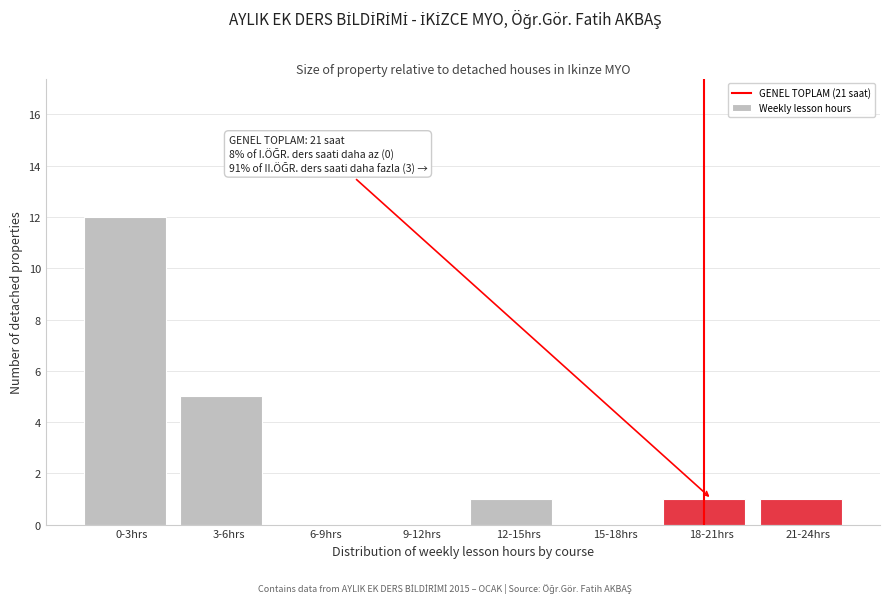

Reading left to right, extract all data points from this chart.

0-3hrs=12	3-6hrs=5	6-9hrs=0	9-12hrs=0	12-15hrs=1	15-18hrs=0	18-21hrs=1	21-24hrs=1